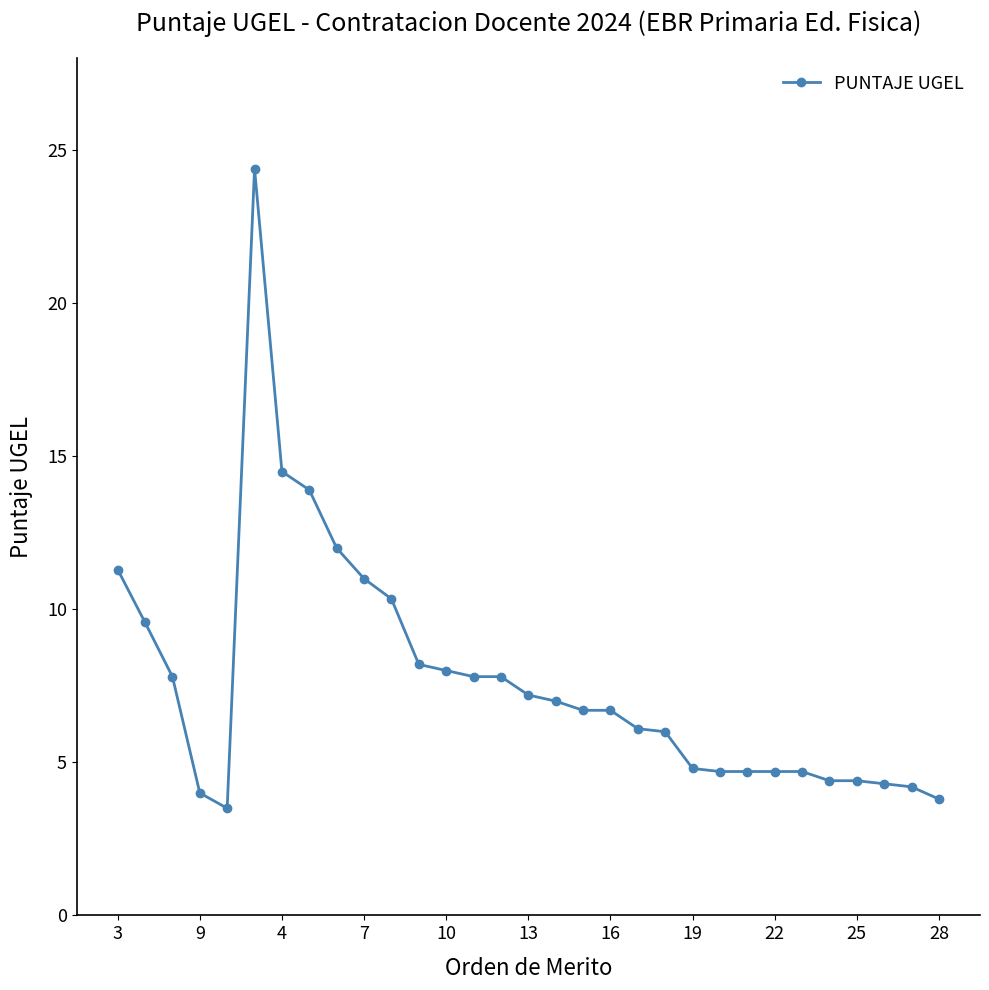

What is the value of the 25th point from the left?

4.7